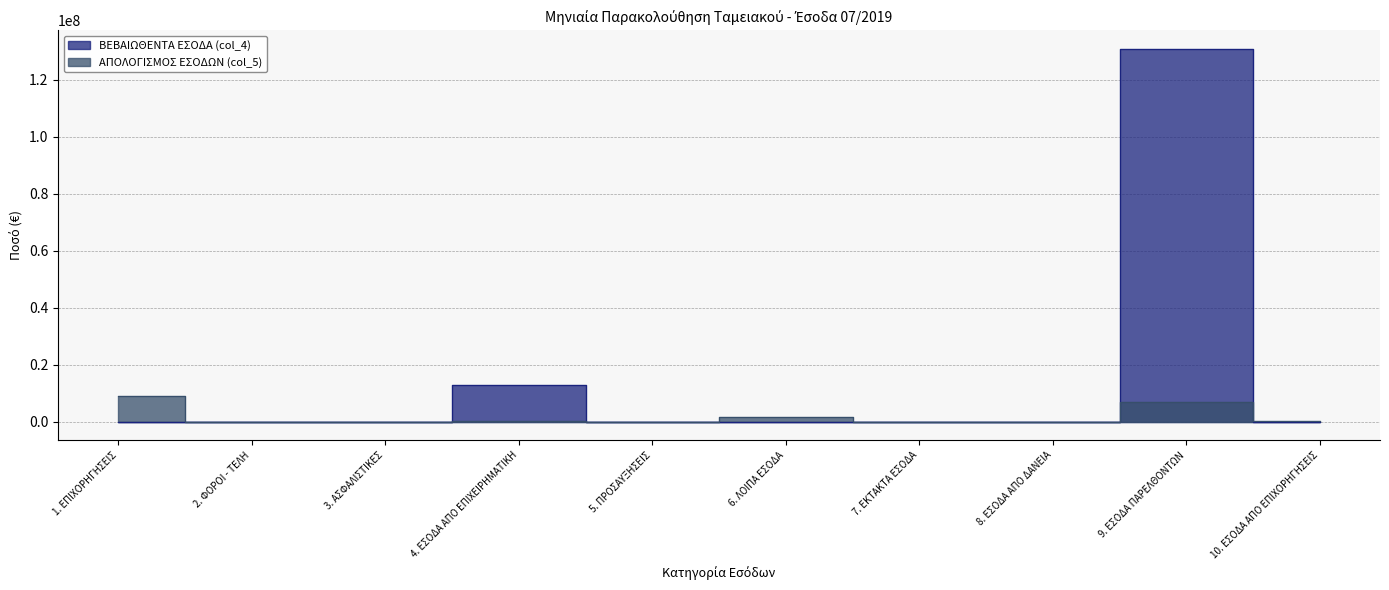

Which series has the largest range (max minus min)?

ΒΕΒΑΙΩΘΕΝΤΑ ΕΣΟΔΑ (col_4)